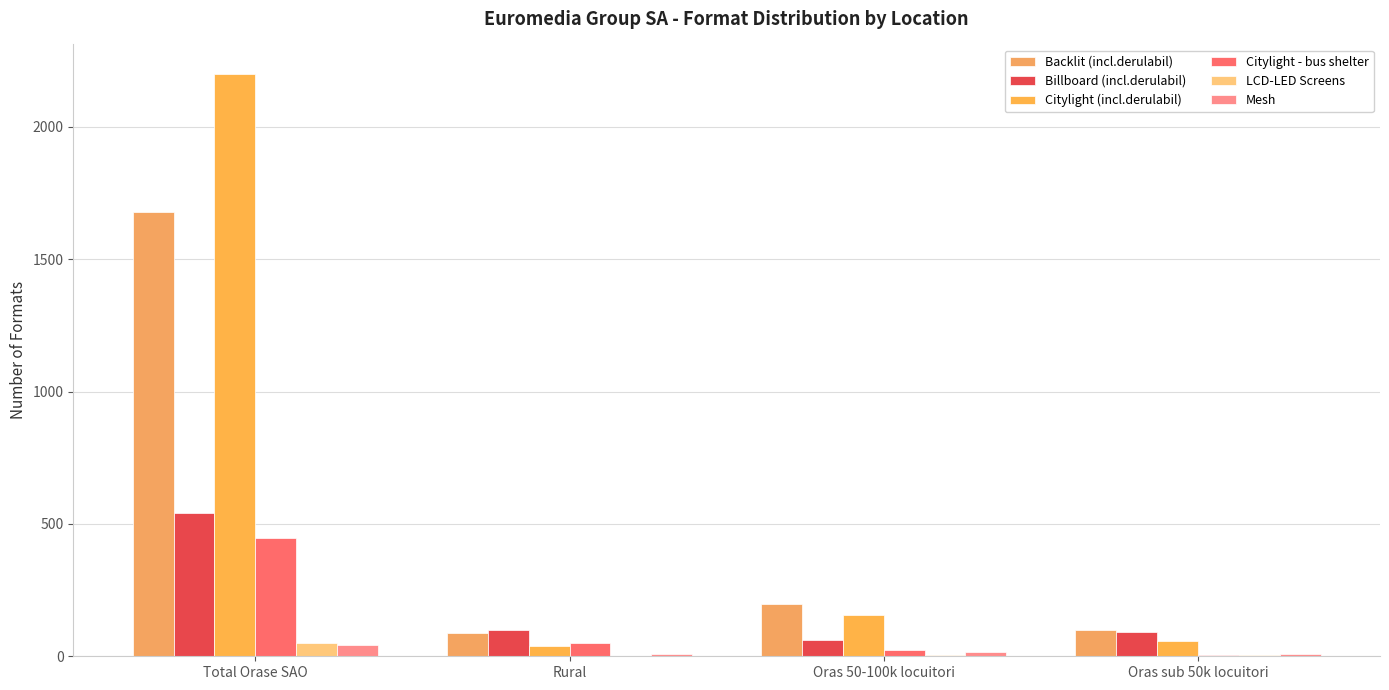

Which series has the largest range (max minus min)?

Citylight (incl.derulabil)